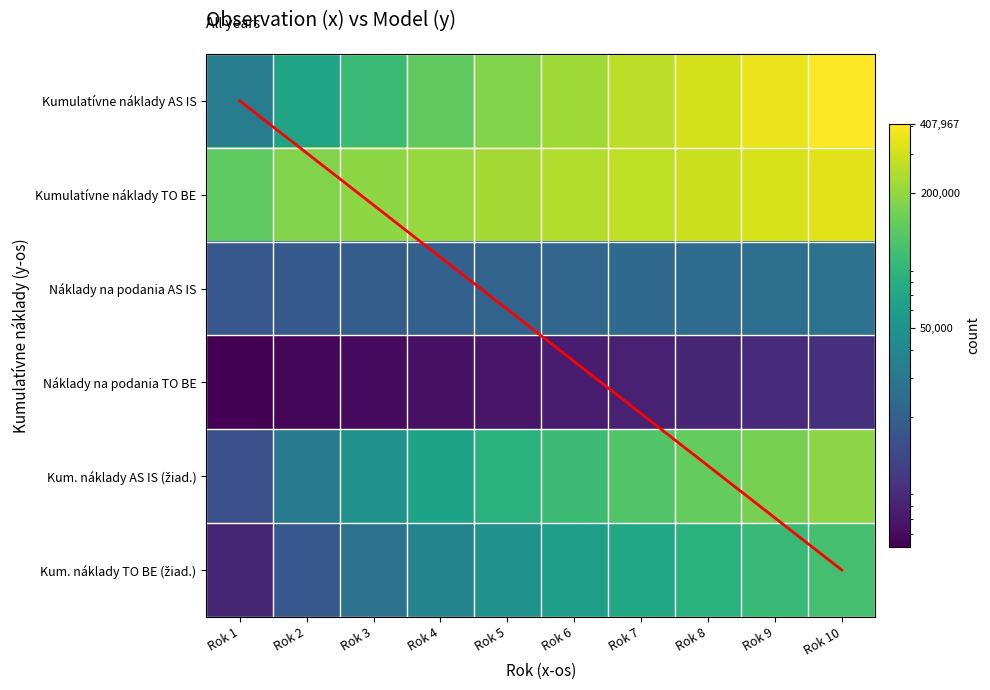

Which category has the highest value across all series?

Rok 10